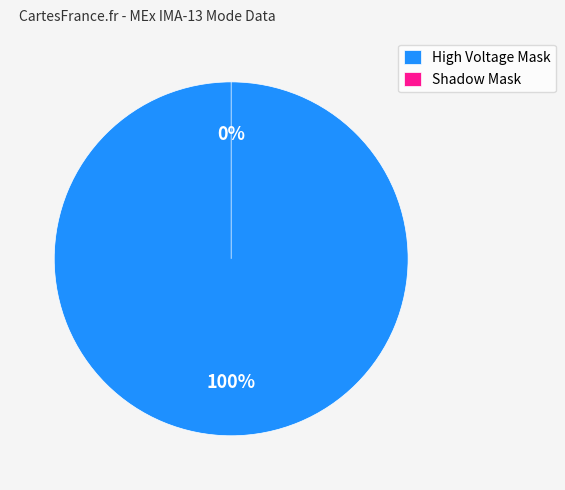

How many segments does this pie chart have?

2